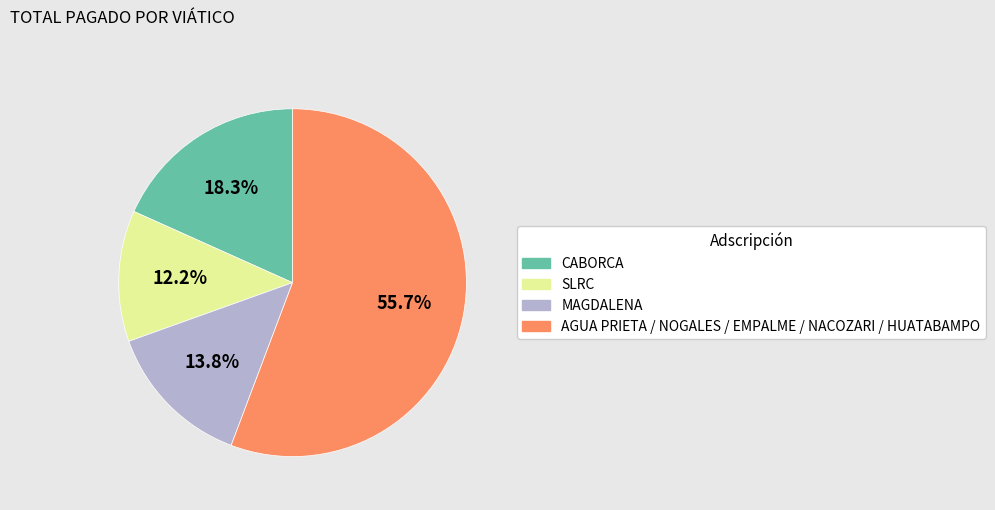

Is there a majority slice in this chart?

Yes